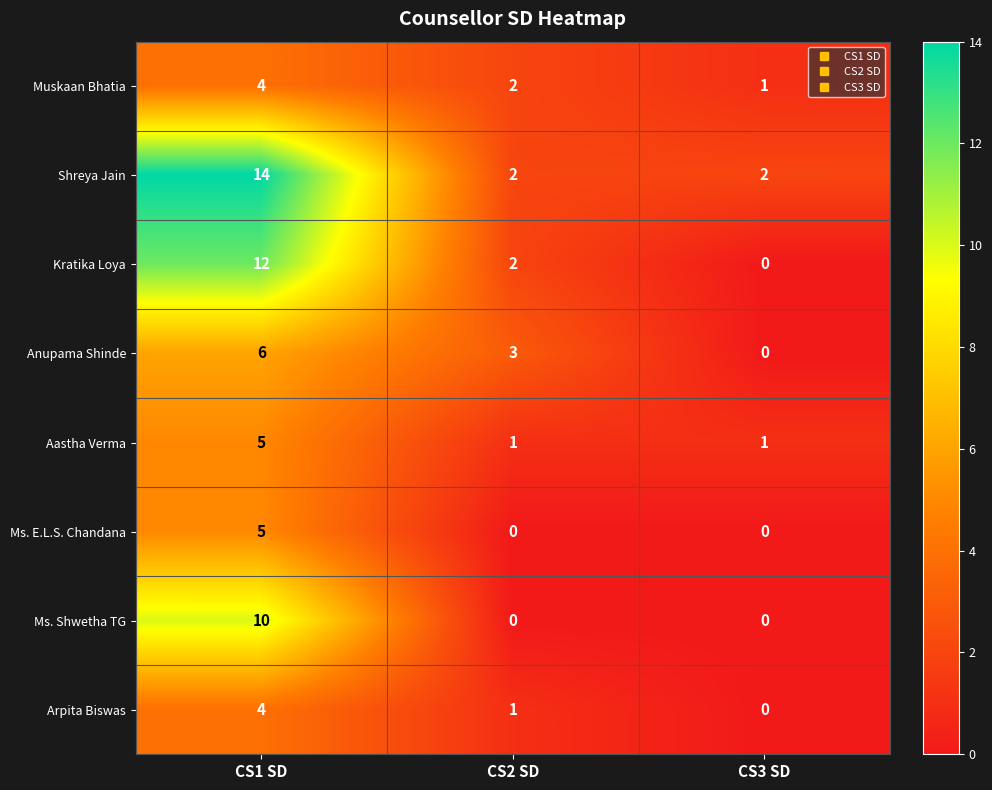

At which category is the sum across all series the highest?

CS1 SD